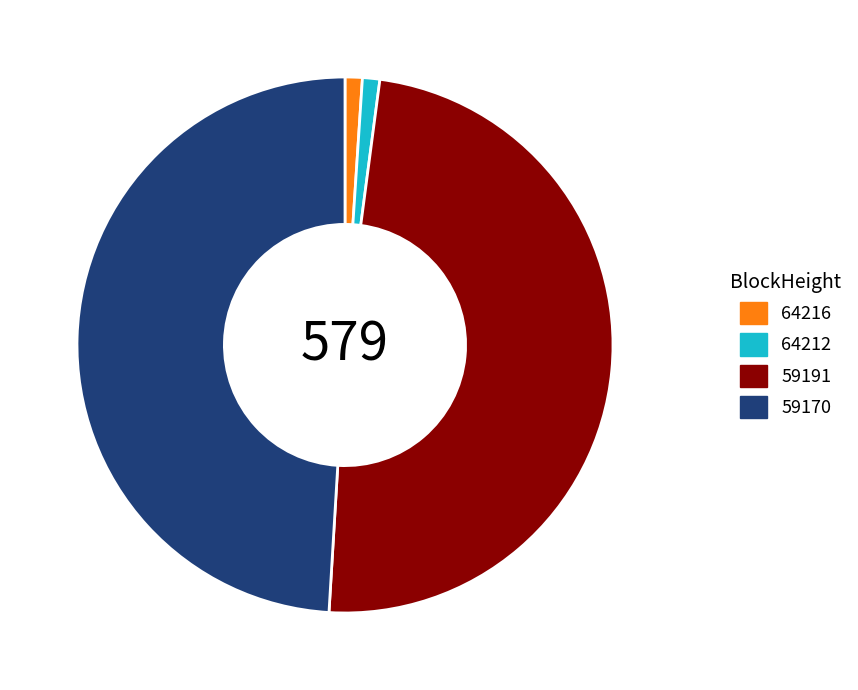

How many segments does this pie chart have?

4